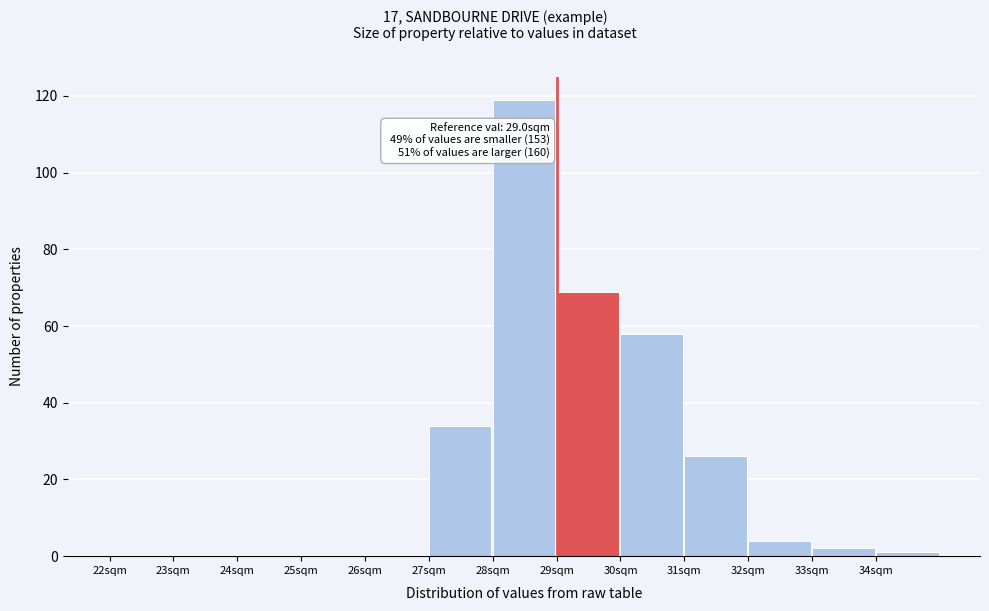

Over which range of the x-axis is the bar tallest?

28 to 29